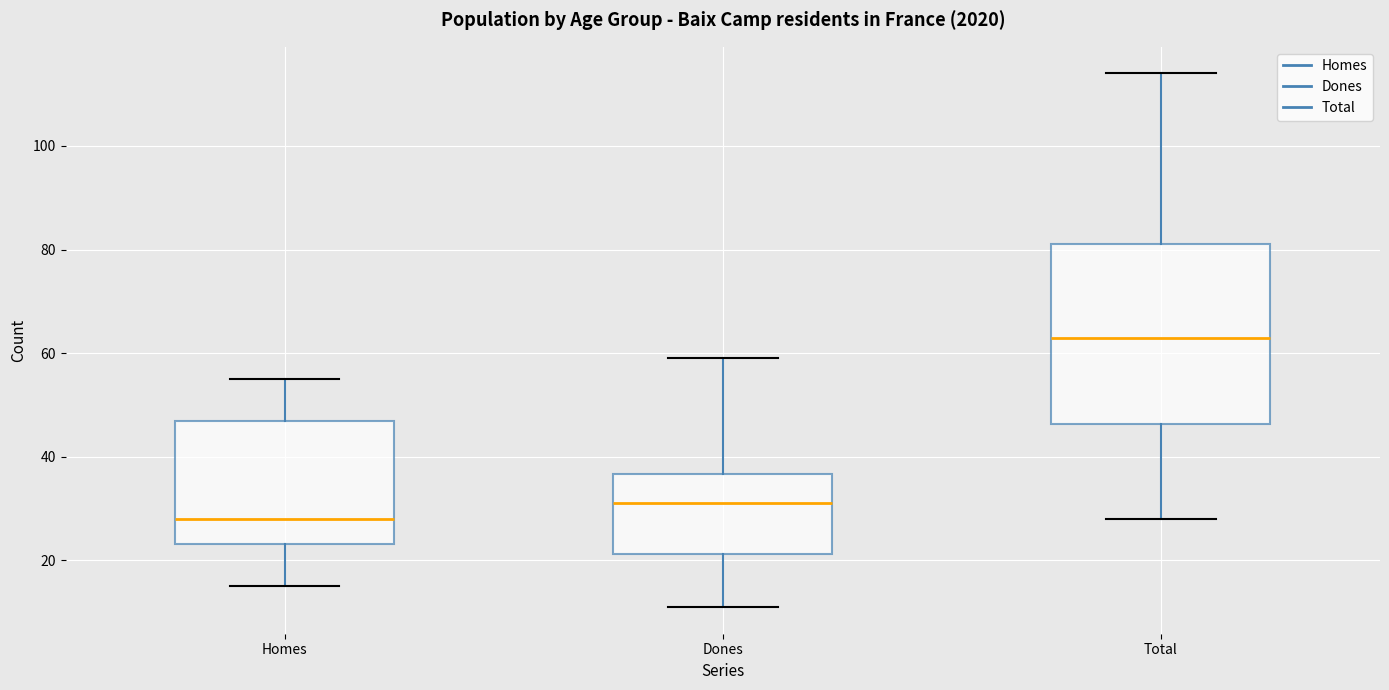

Which box is the tallest, from its lower edge to its upper edge?

Total